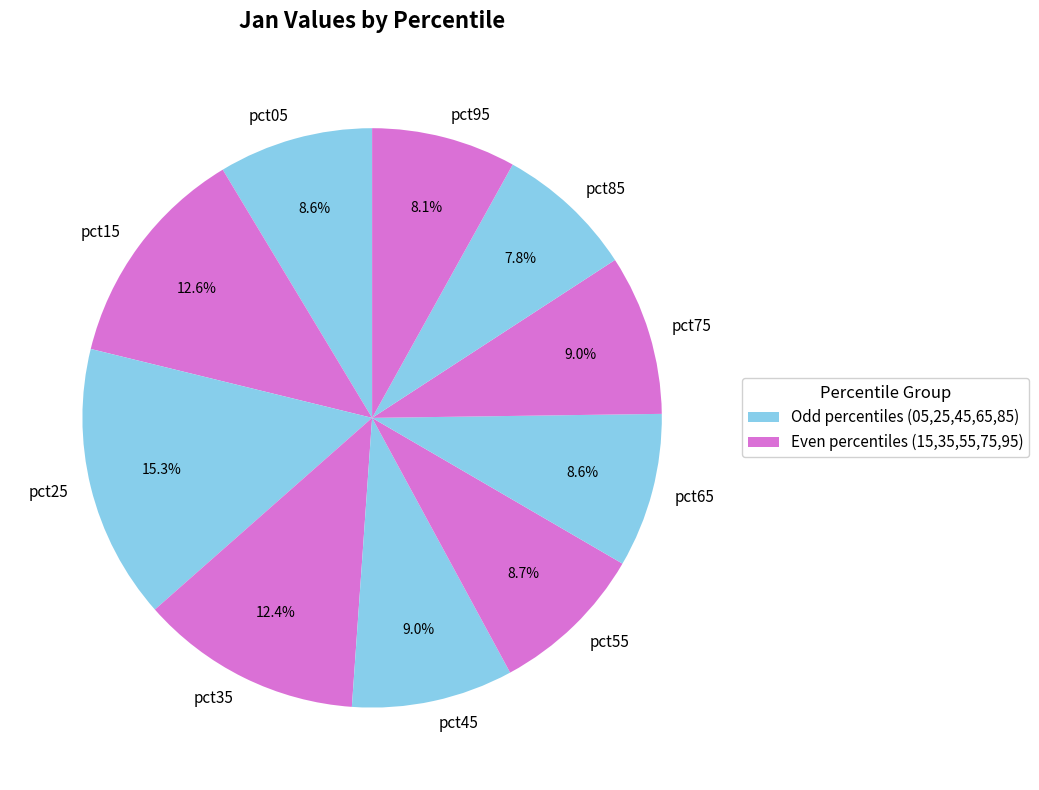

What portion of the pie excludes pct75?

91.0%